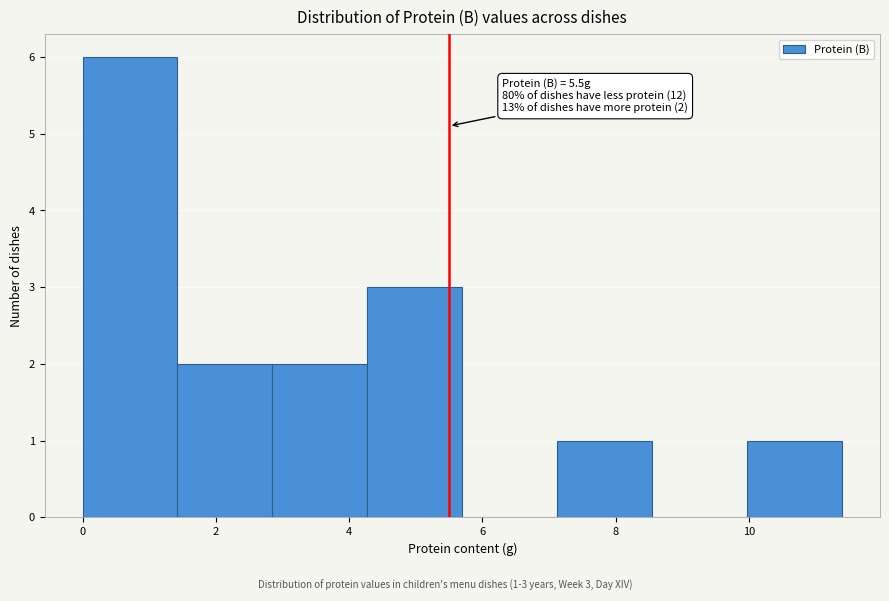

Which range on the x-axis has the tallest bar?

0.0 to 1.4